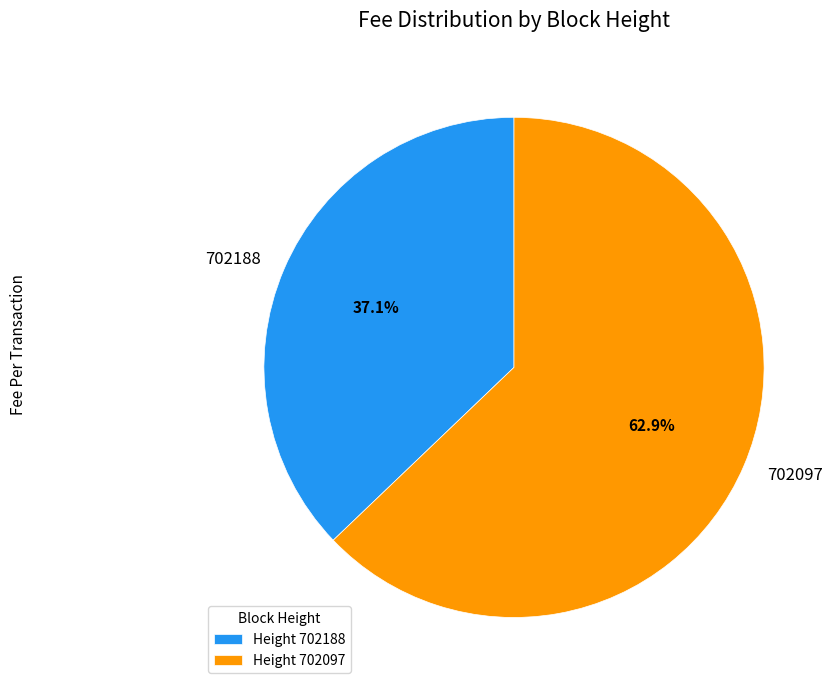

Which category accounts for the majority?

702097